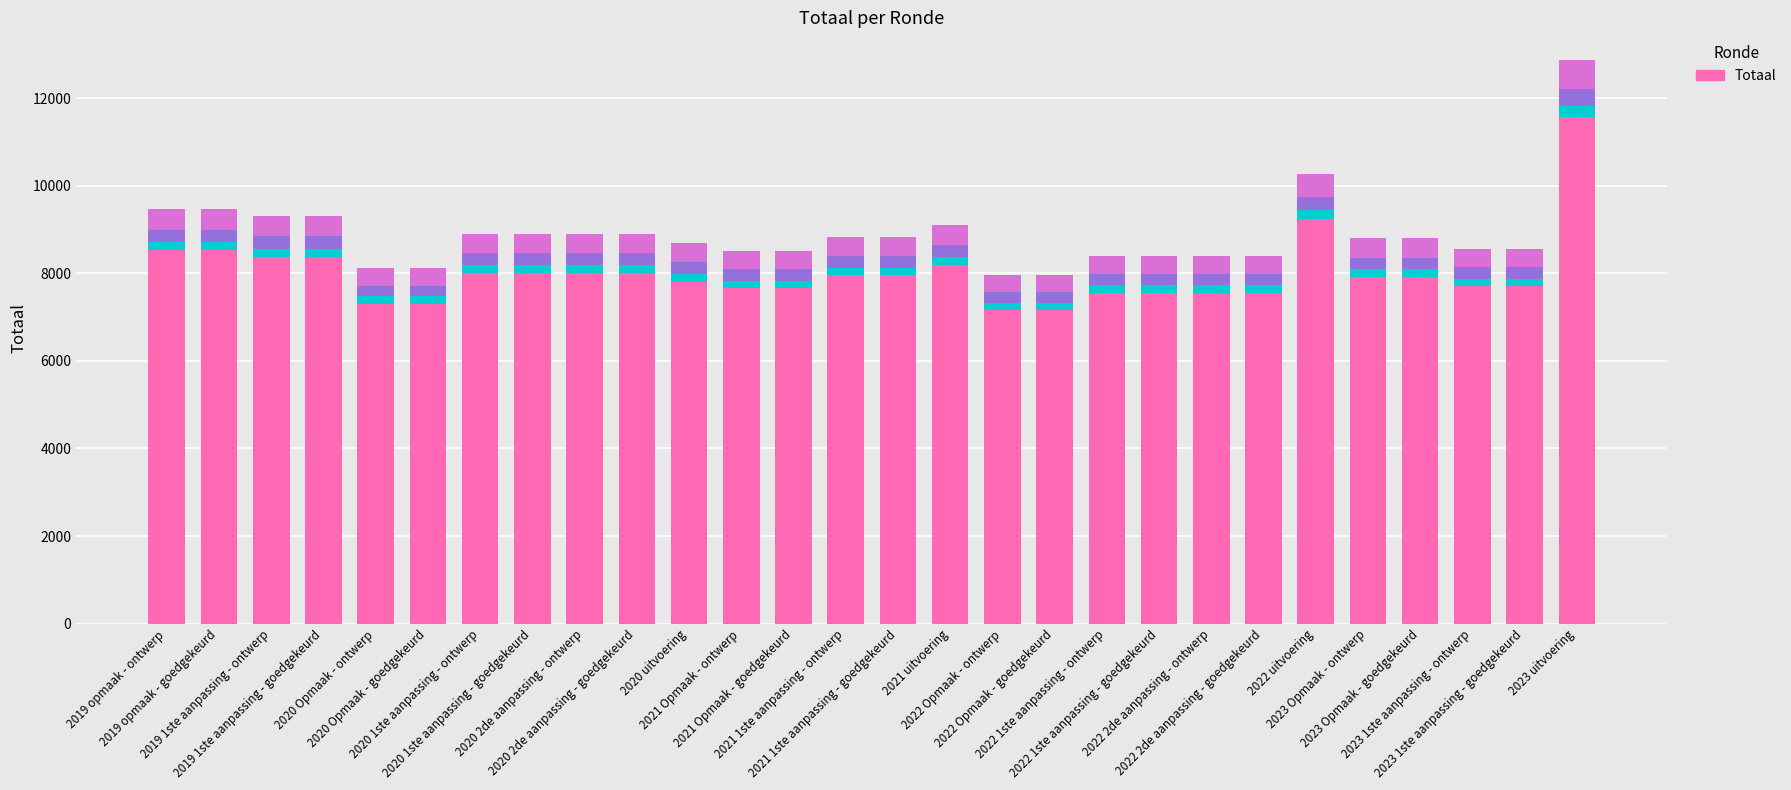

Are the bars grouped side by side (vs. stacked)?

No